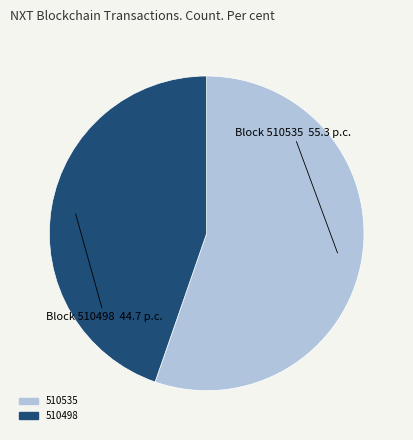

The 510498 slice represents 31% of the pie. True or false?

False